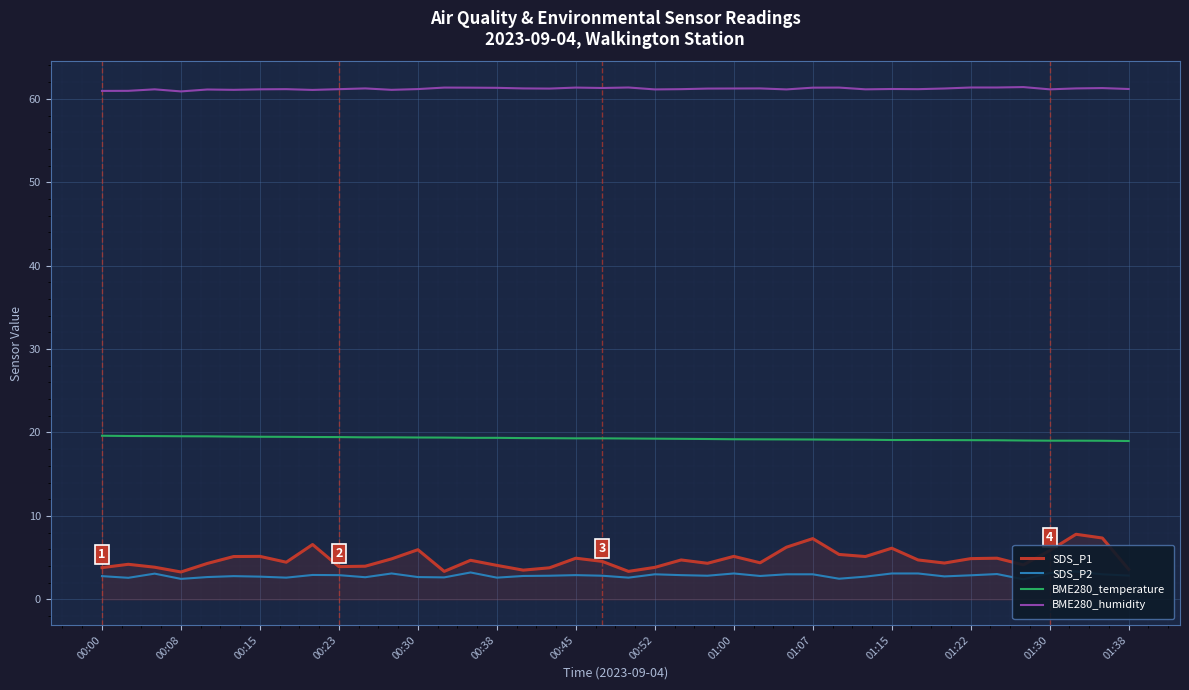

How many interior local valleys does the SDS_P2 series have?

12